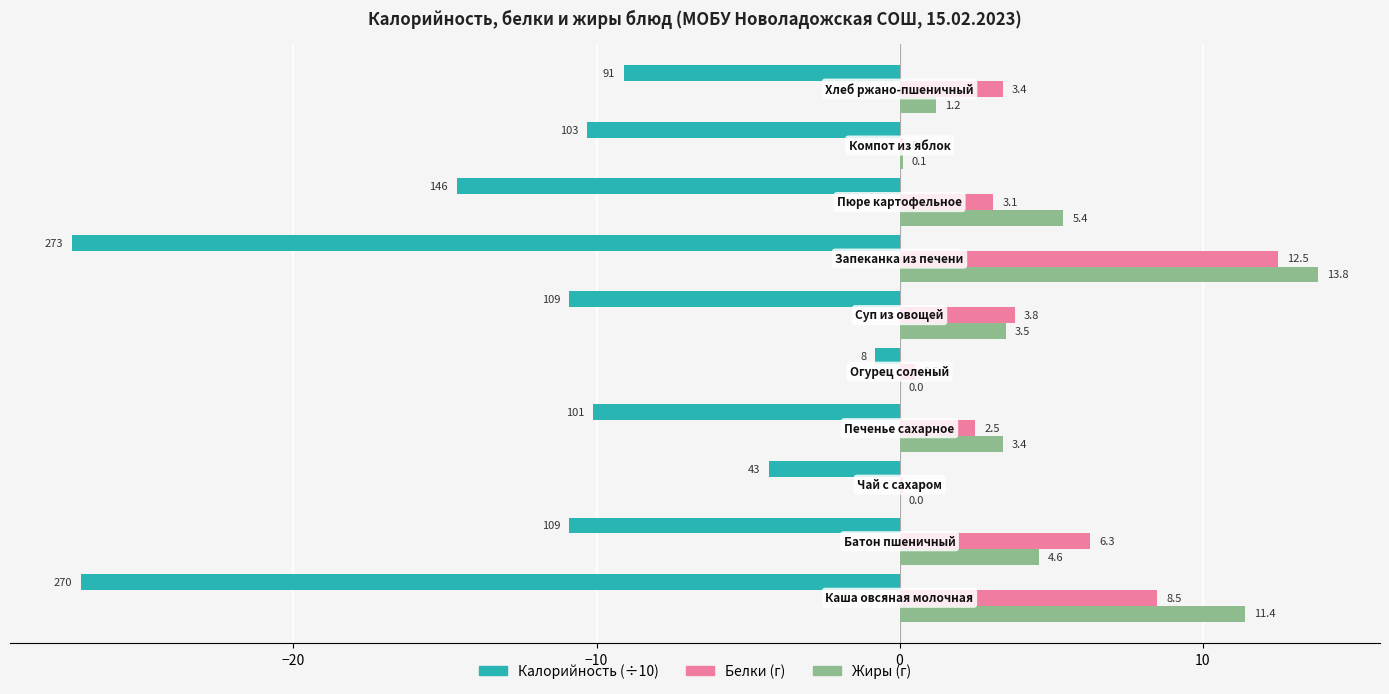

Which series has the largest total across all categories?

Жиры (г)